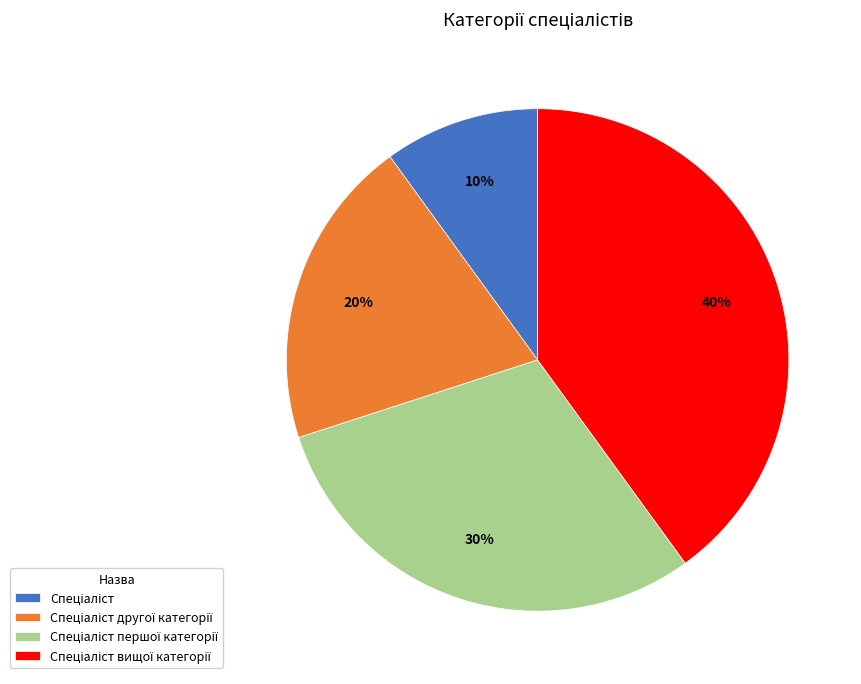

Is there any slice that represents more than half of the pie?

No